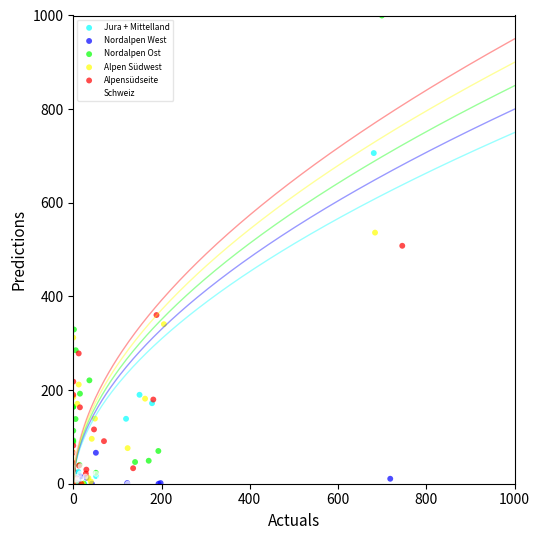

Which series has the widest spread of Y values?

Nordalpen Ost